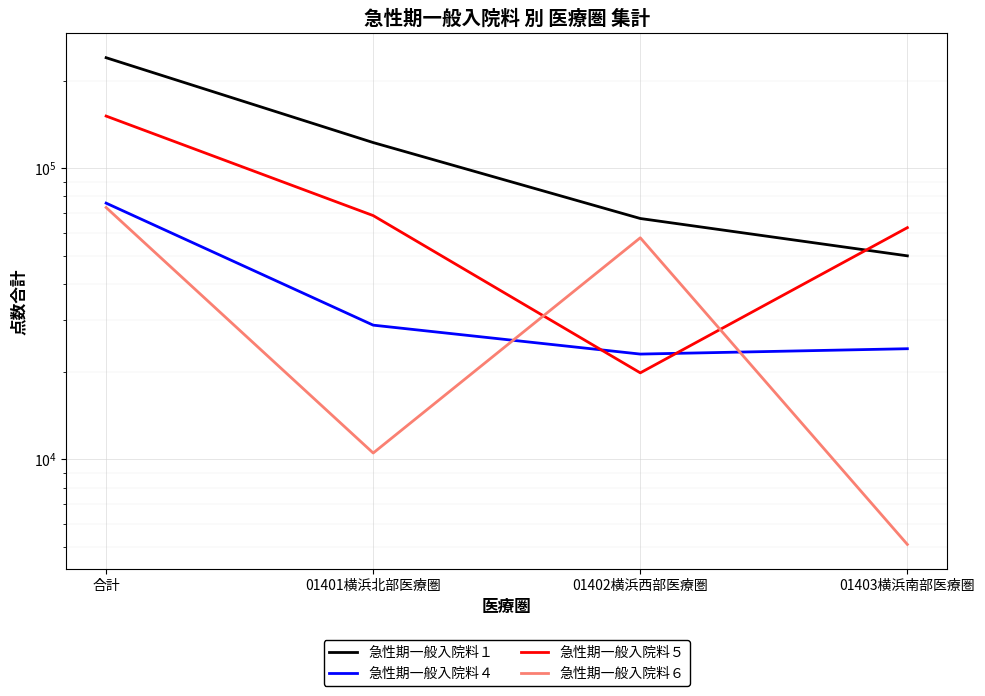

What is the average value of the 急性期一般入院料５ series?

75514